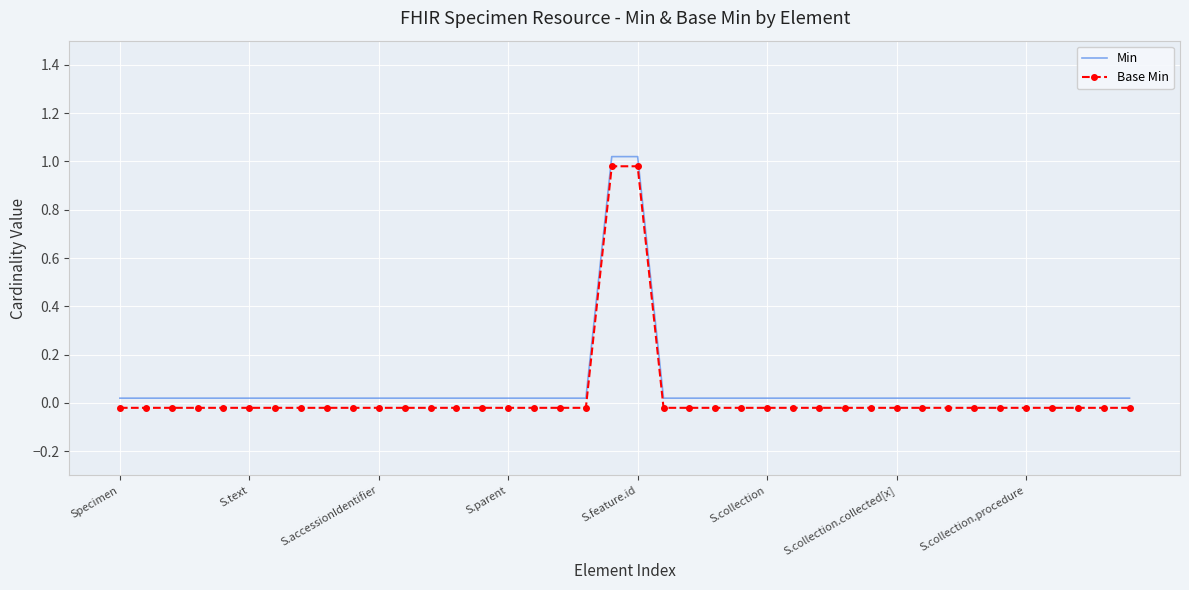

How many negative values does the Base Min series have?

38